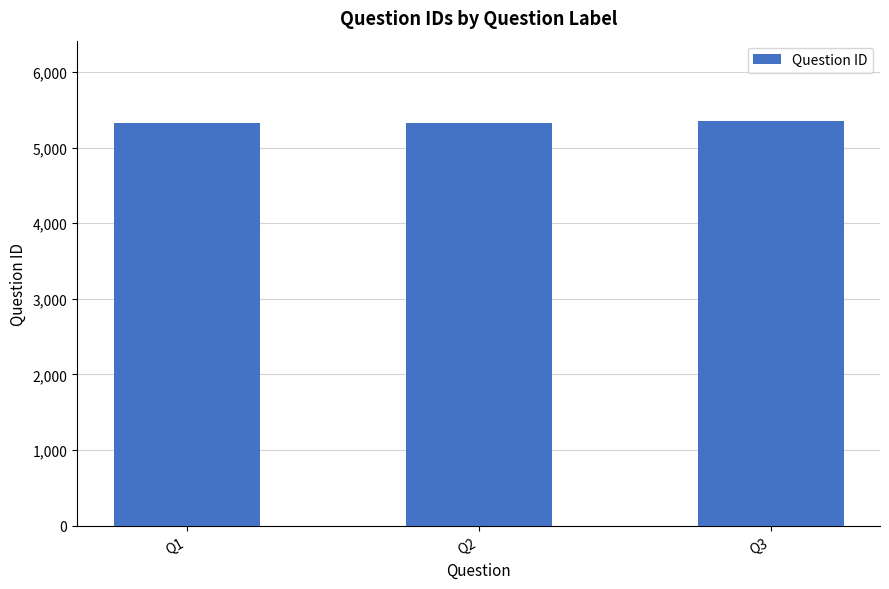

What is the difference between the maximum and minimum values?

24